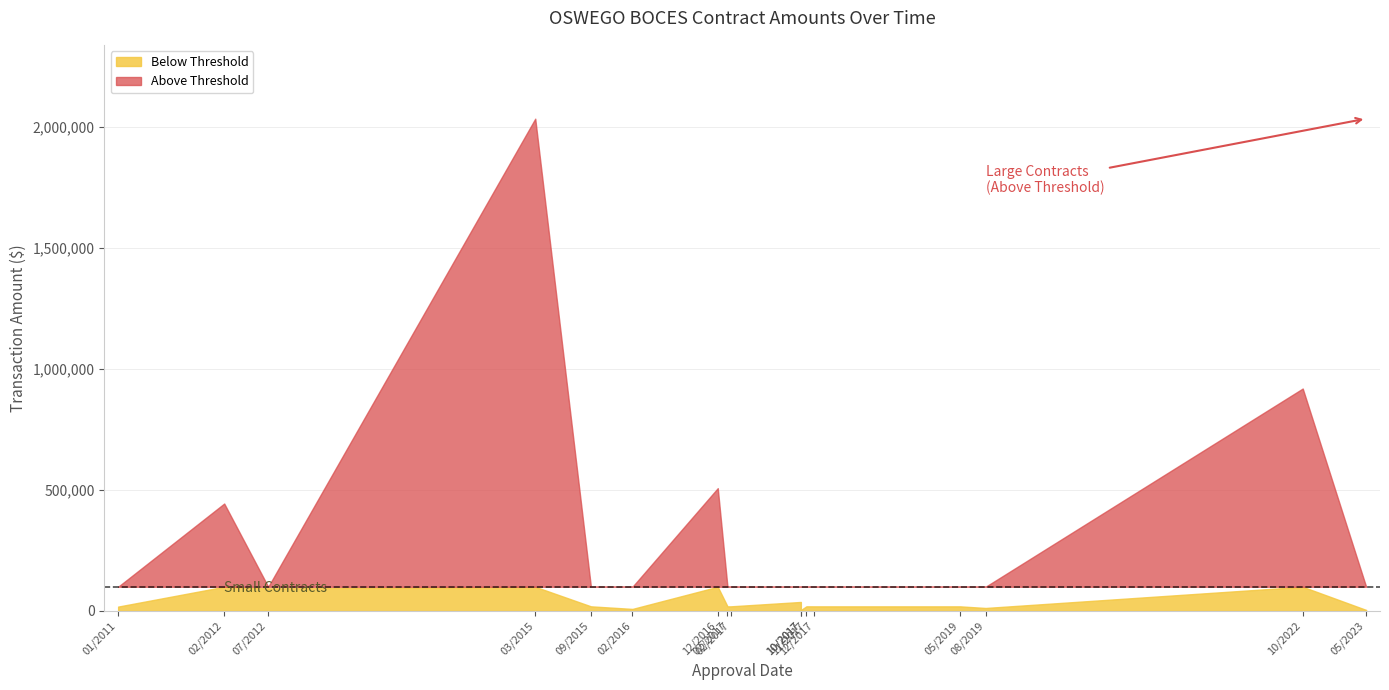

What is the sum of all values?

4197391